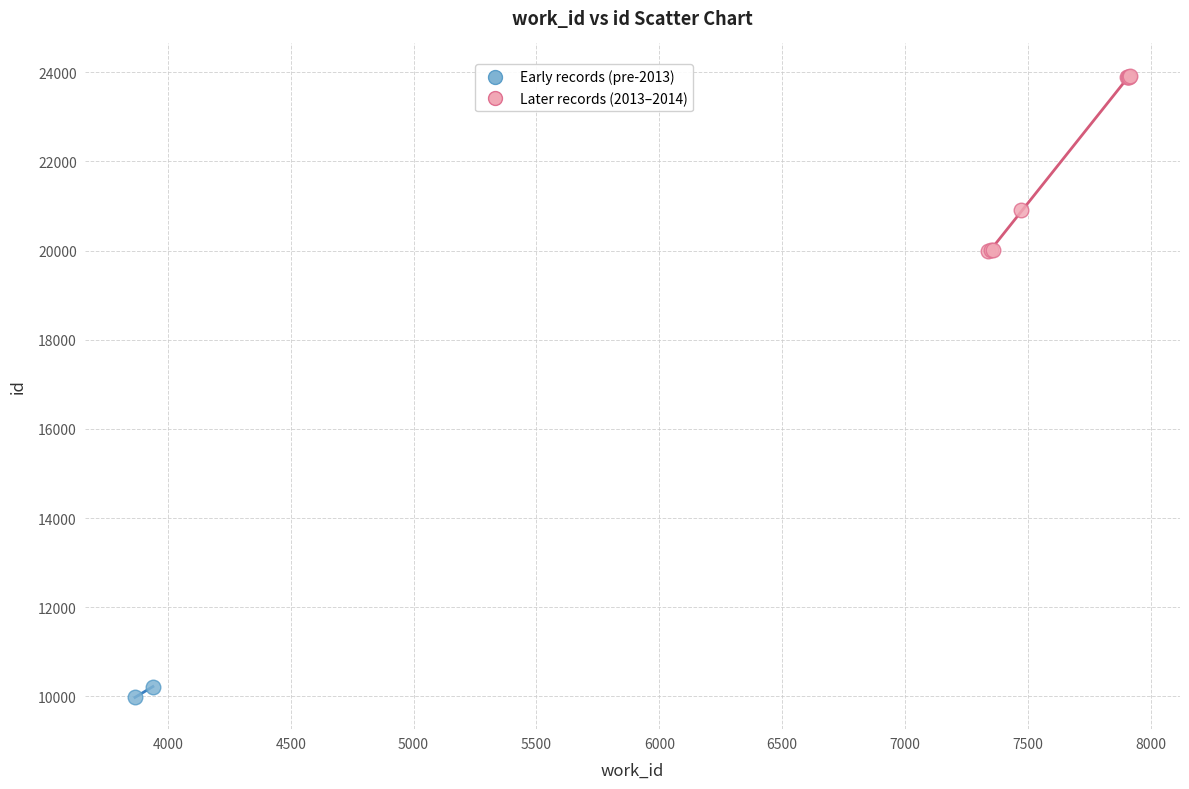

Which series reaches the maximum Y coordinate?

Later records (2013–2014)